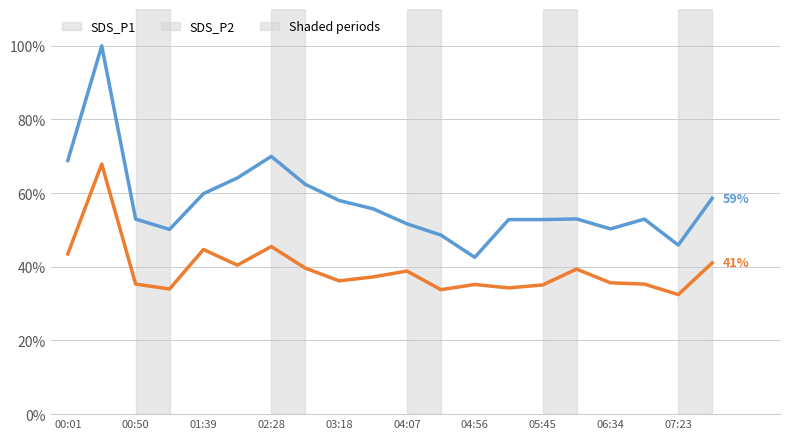

True or false: SDS_P1 and SDS_P2 intersect in this chart.

False